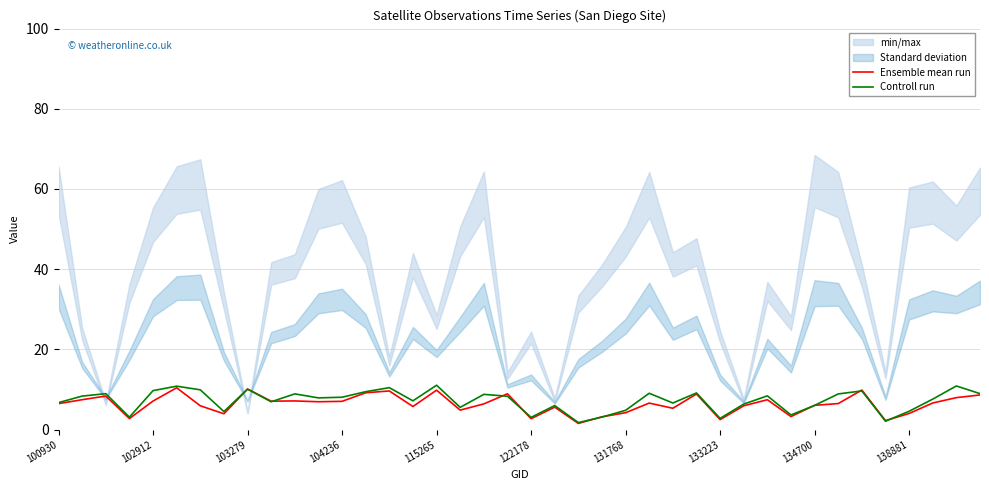

Rank the series by their average value, from highest to lowest.

Controll run, Ensemble mean run